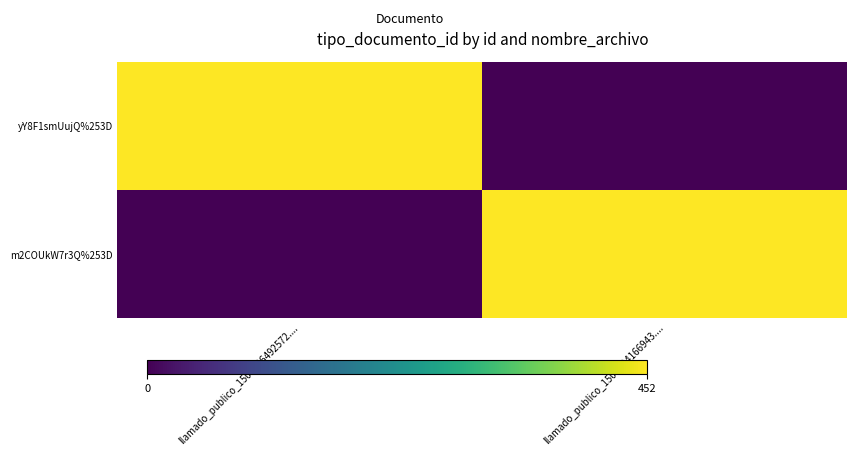

At which category does the chart reach its minimum across all series?

llamado_publico_1508784166943....